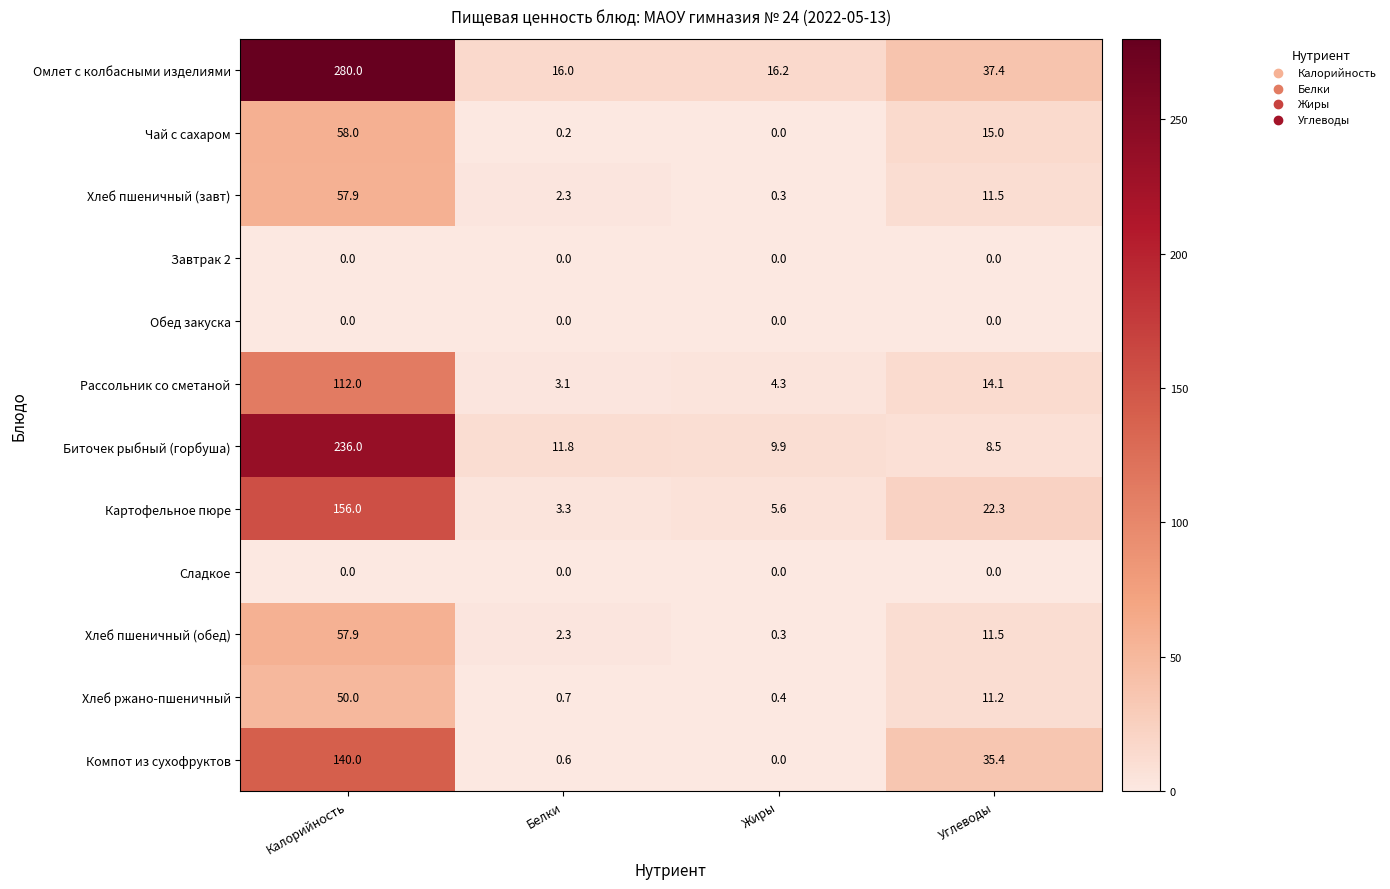

How many series are shown in this chart?

12